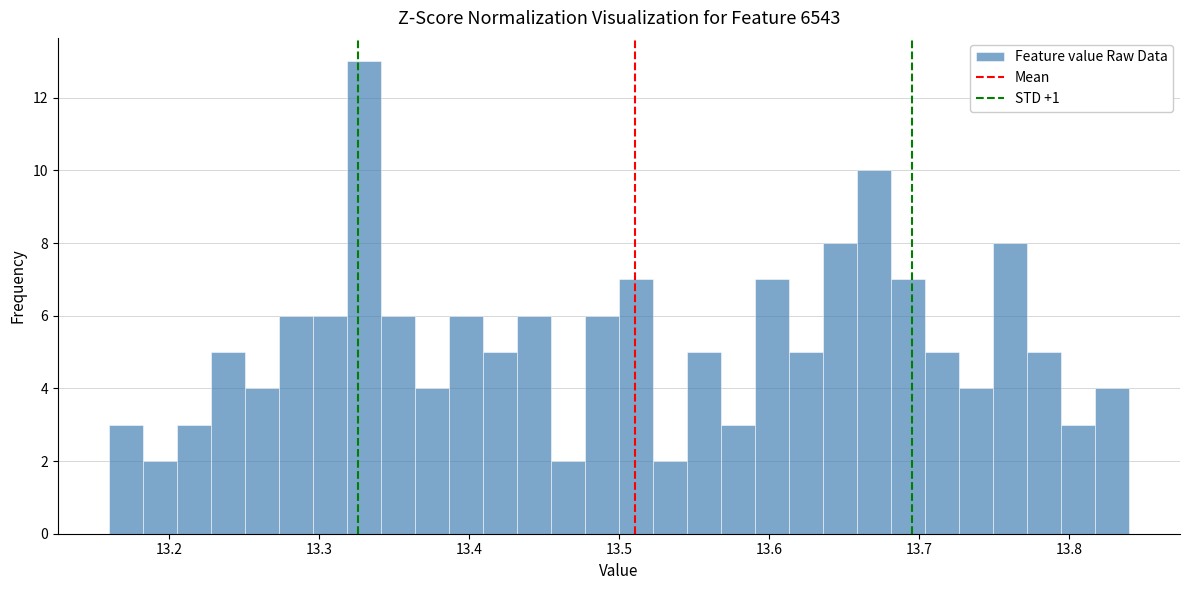

Read against the x-axis, roughly where is the centre of the tallest bar?

13.33